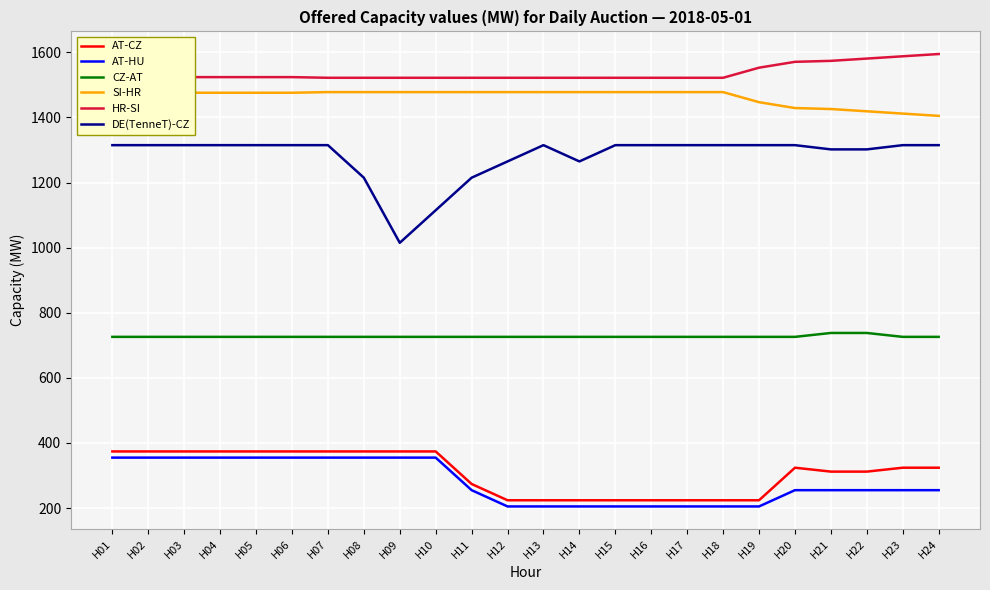

What is the approximate value of CZ-AT at H03, to the nearest 5?

725